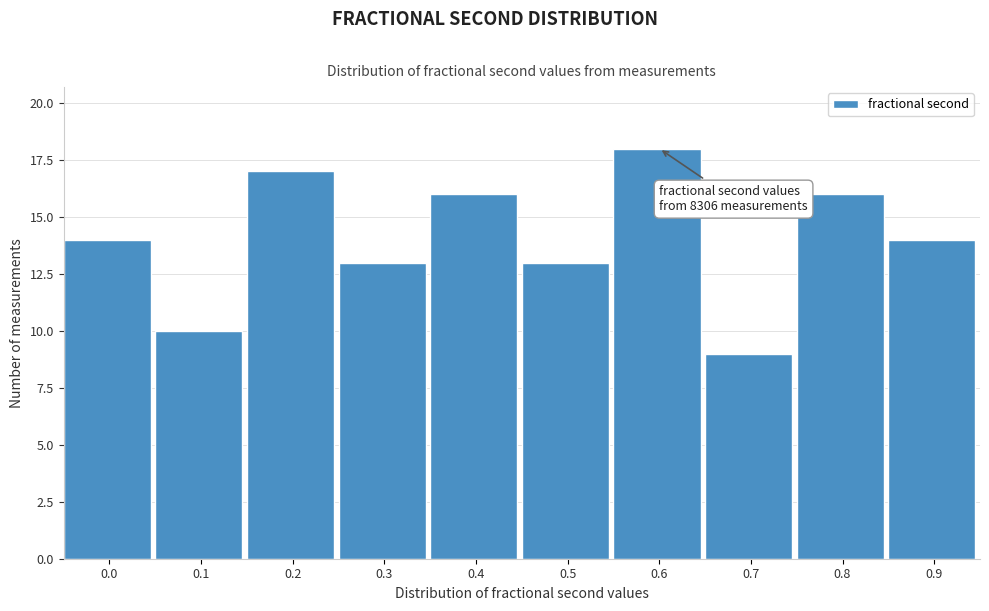

Reading left to right, list all the values displayed in this chart.

0.0=14	0.1=10	0.2=17	0.3=13	0.4=16	0.5=13	0.6=18	0.7=9	0.8=16	0.9=14